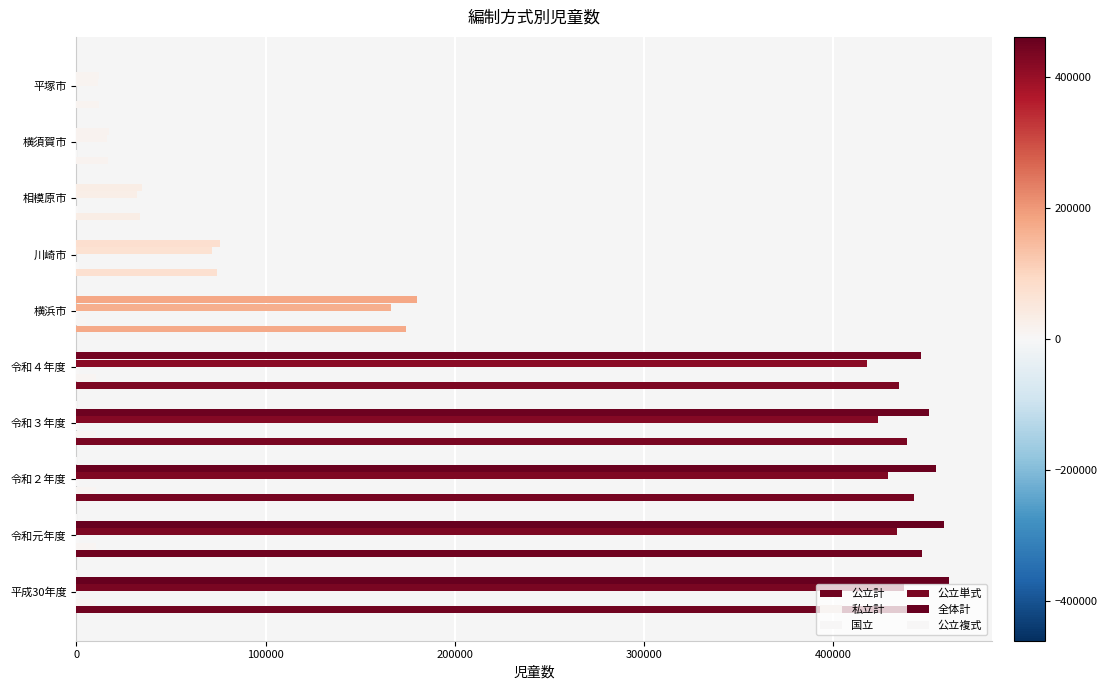

How many distinct data groups are displayed?

6